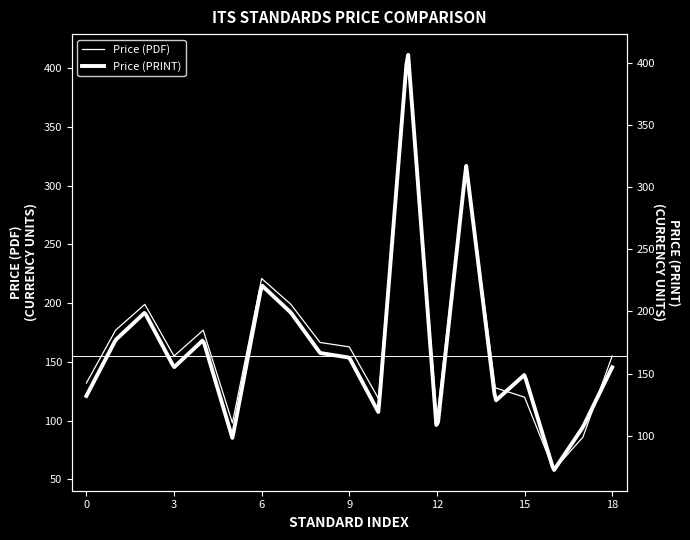

Is it true that the value at DIN EN 17240 is 207.6?

False